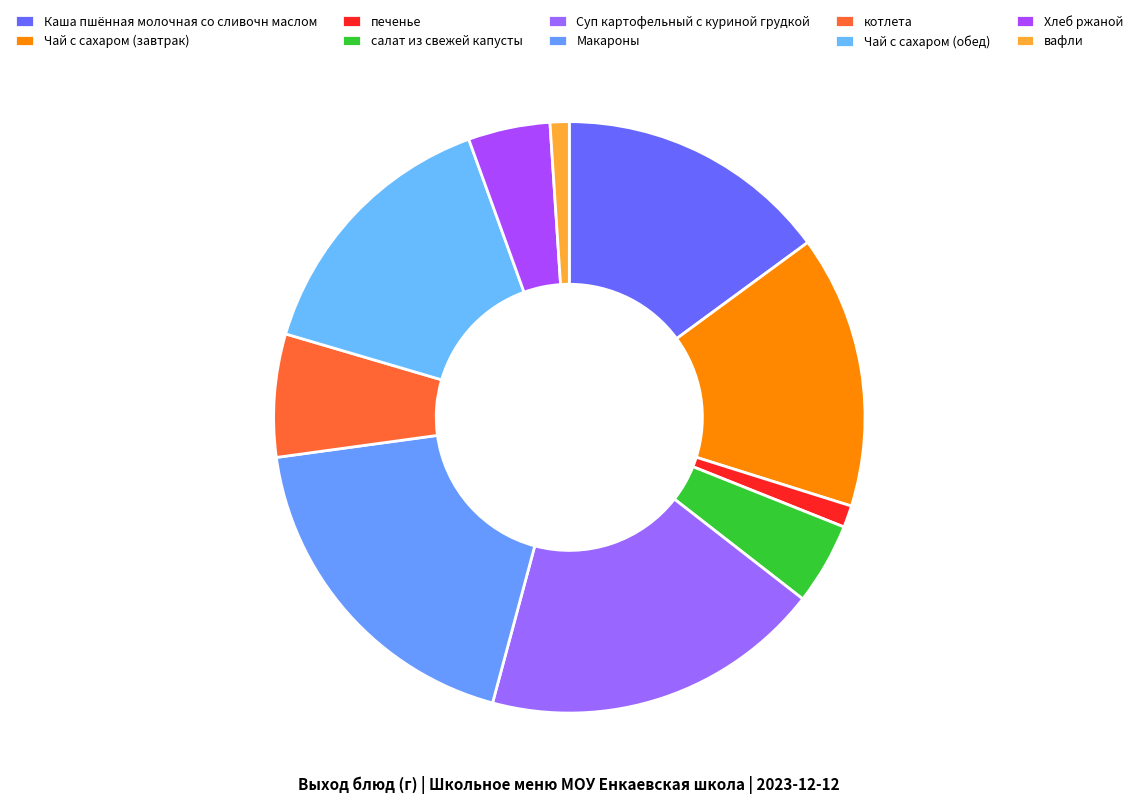

Which has a higher value, Каша пшённая молочная со сливочн маслом or Макароны?

Макароны